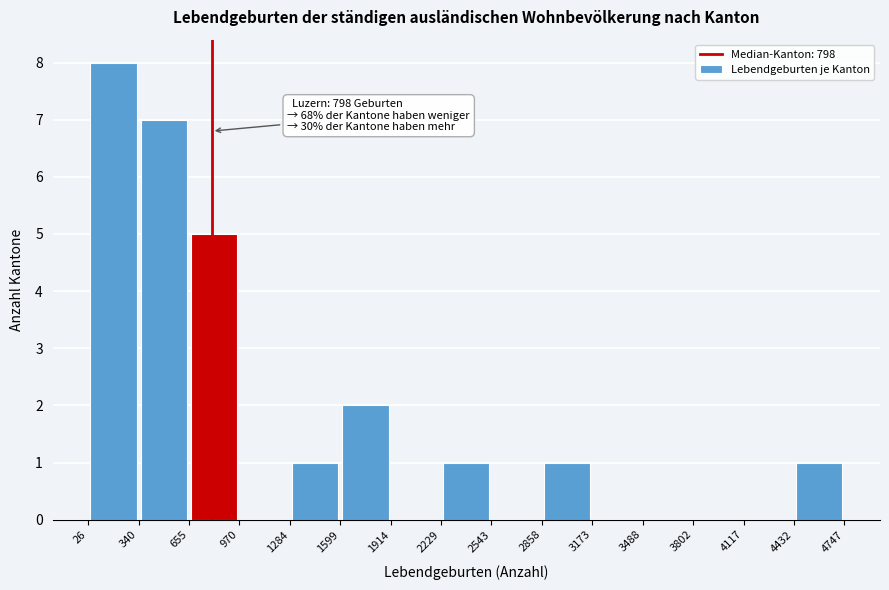

Over which range of the x-axis is the bar tallest?

26 to 340